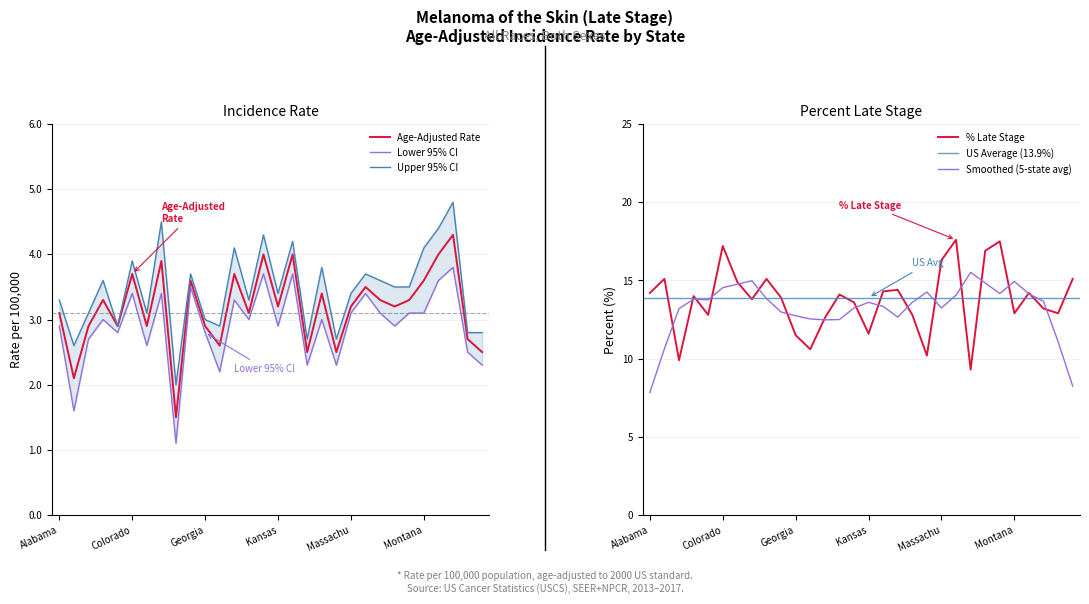

What is the difference between the second highest and minimum values in the Lower 95% CI series?

2.6